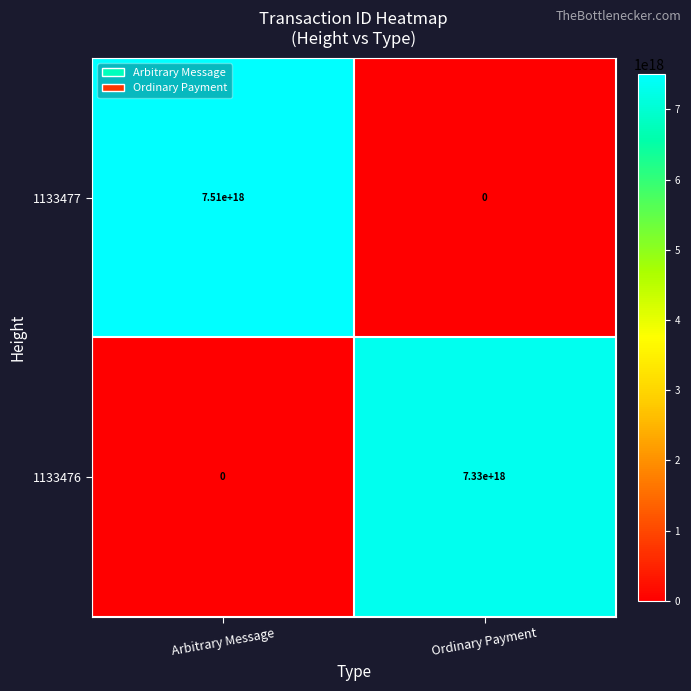

Rank the series by their average value, from highest to lowest.

1133477, 1133476